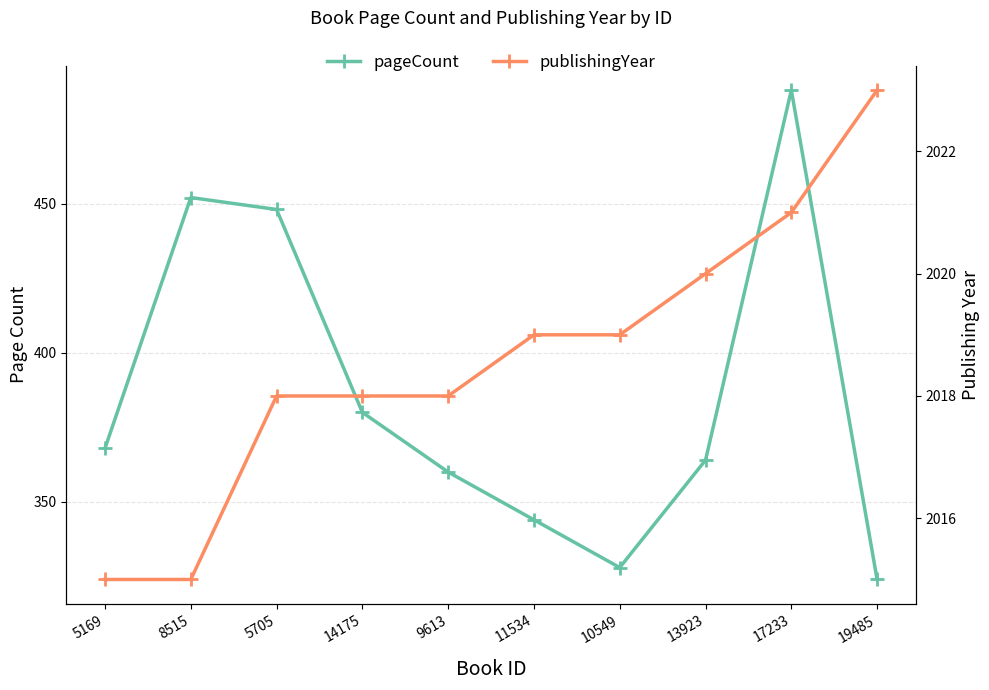

Where is publishingYear nearest to the value 2019?

11534